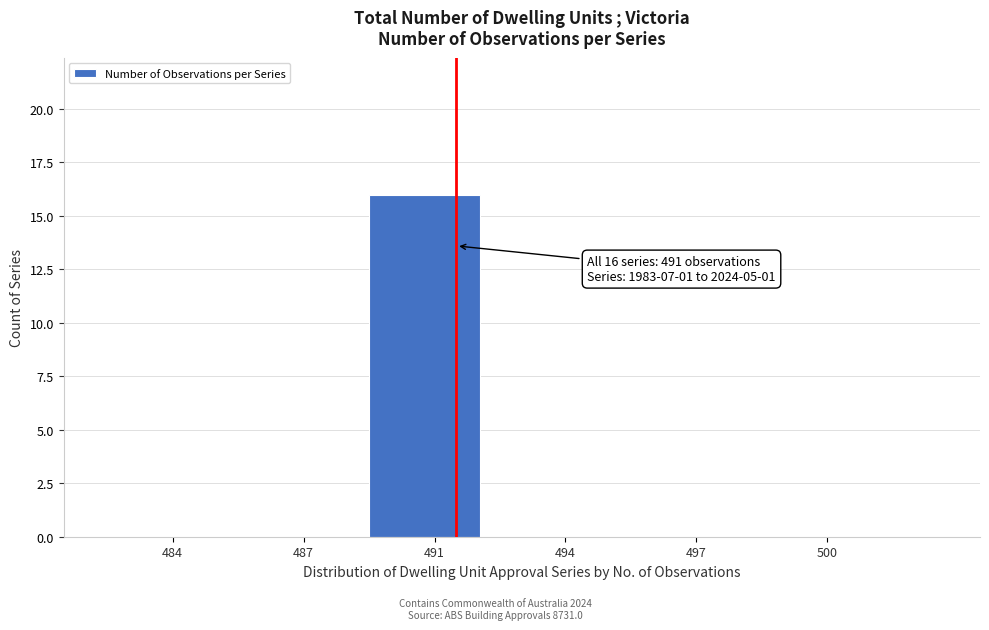

Reading right to left, transcribe all the data shown in this chart.

500=0	497=0	494=0	491=16	487=0	484=0